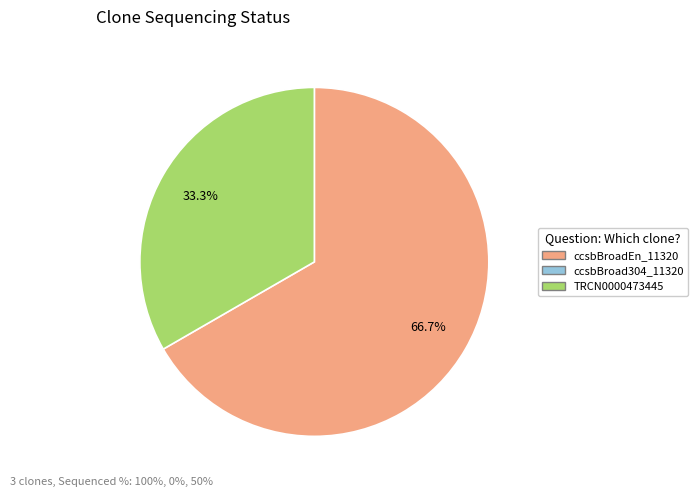

Does any single category account for the majority?

Yes